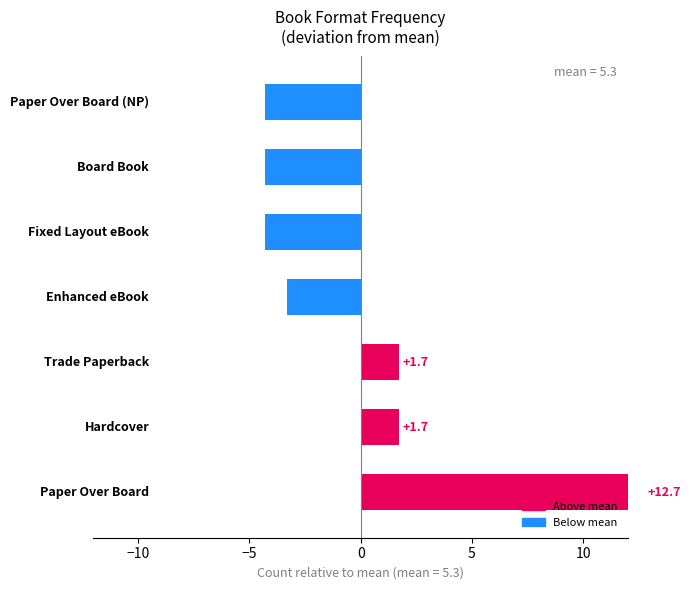

How many values are above zero?

3